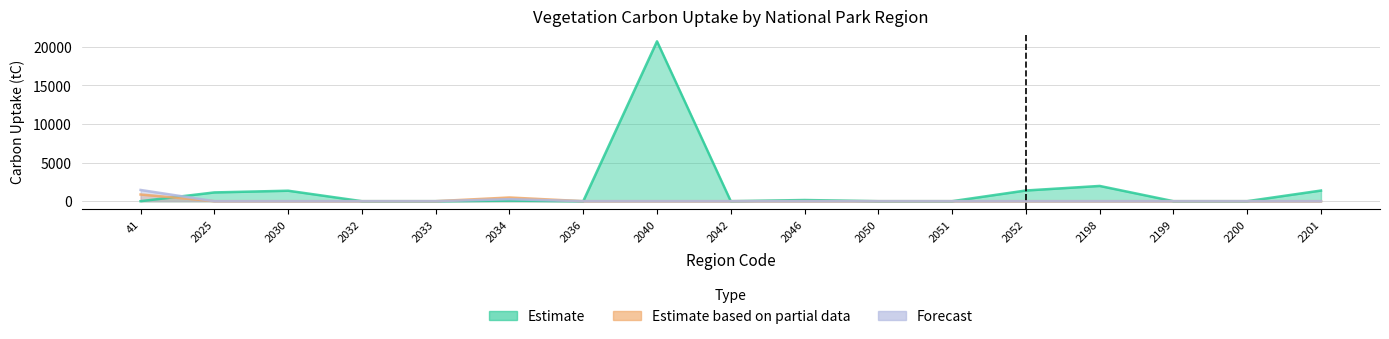

At which label is Estimate closest to 10345?

2198